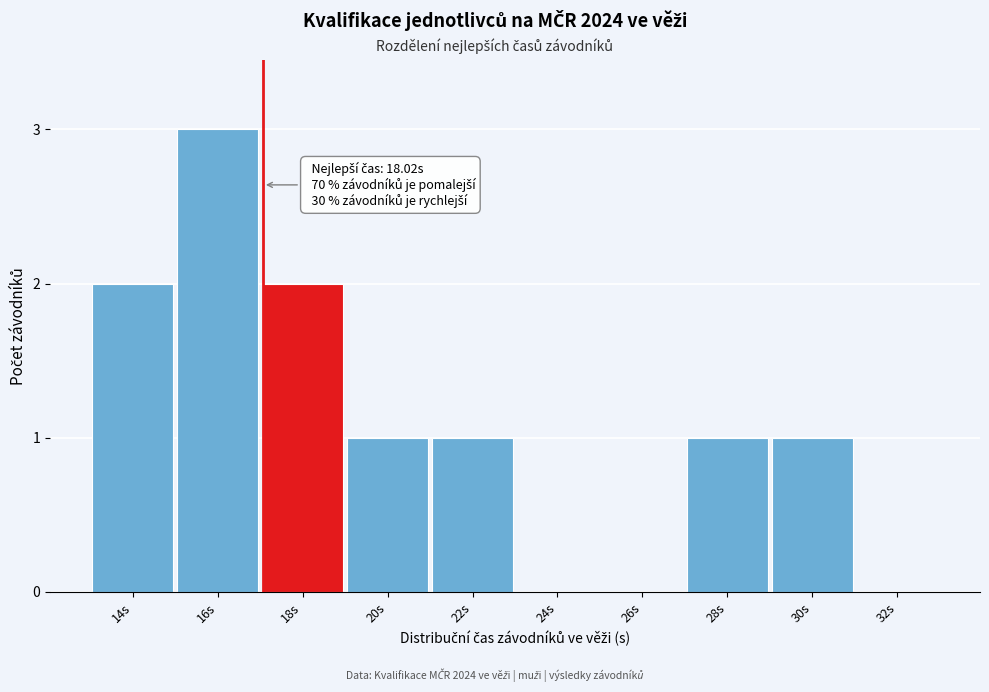

Reading right to left, transcribe all the data shown in this chart.

32s=0	30s=1	28s=1	26s=0	24s=0	22s=1	20s=1	18s=2	16s=3	14s=2